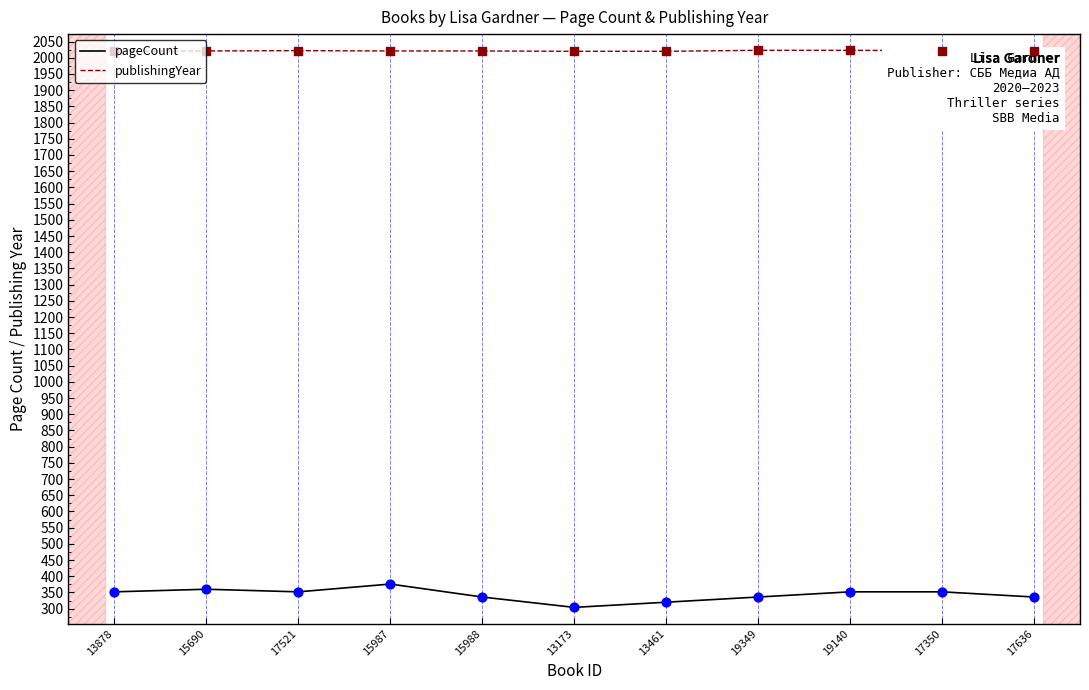

What is the total value across all series at 13878?

2372